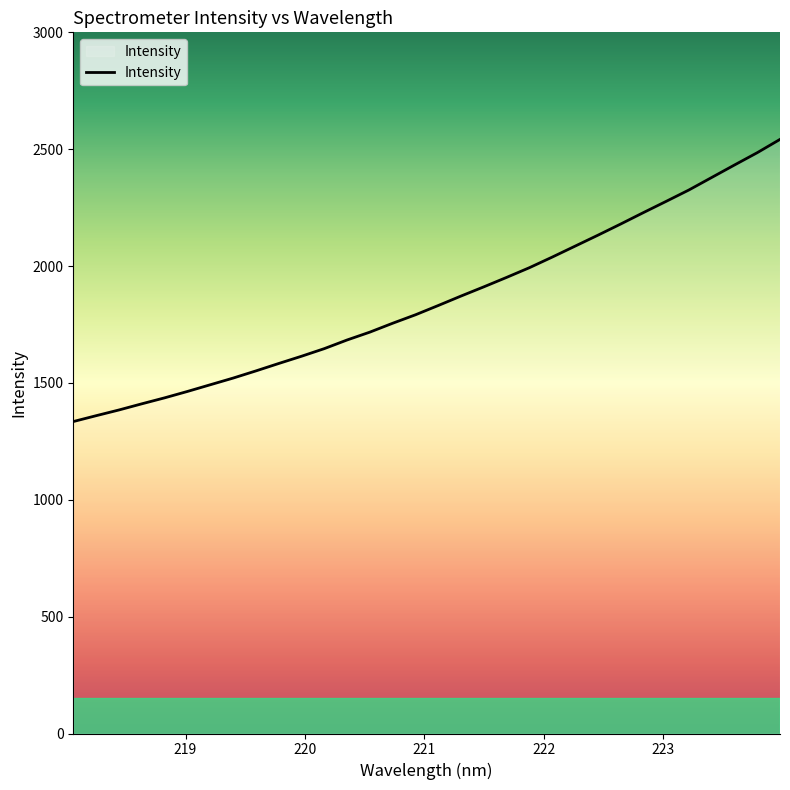

What is the maximum value shown in the chart?

2541.9